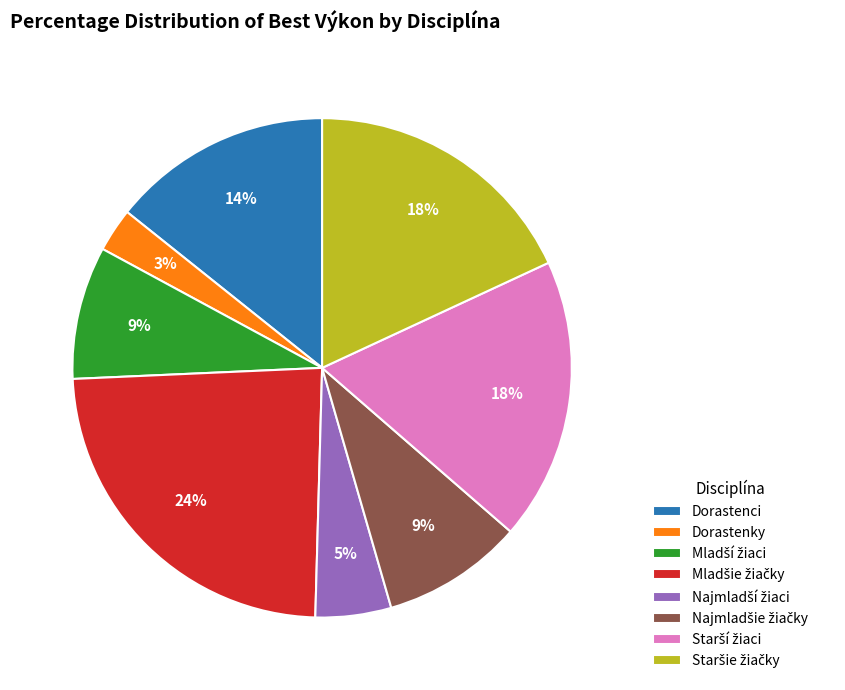

Is there any slice that represents more than half of the pie?

No